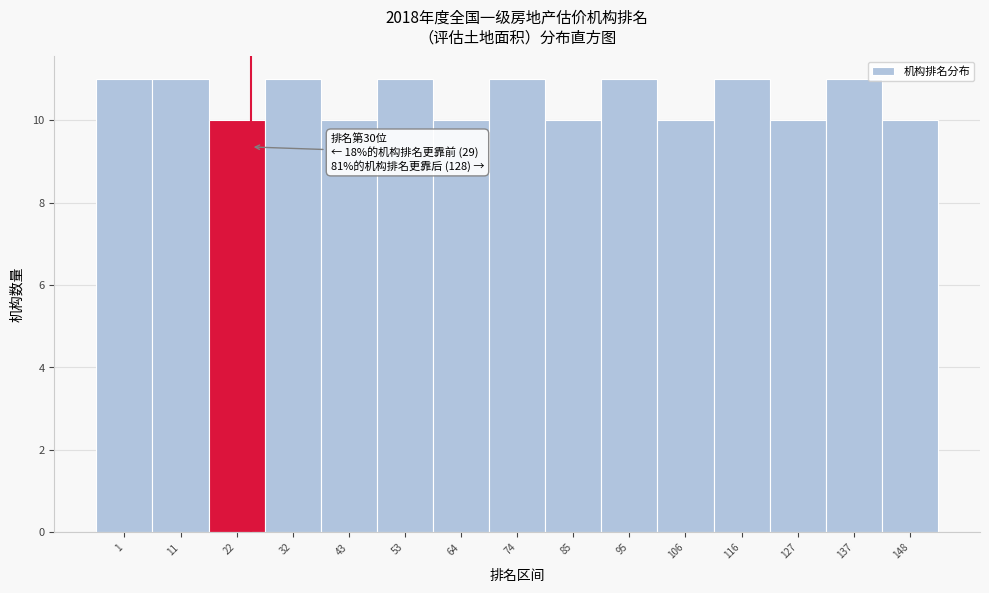

Reading left to right, what are all the values shown in this chart?

11	11	10	11	10	11	10	11	10	11	10	11	10	11	10